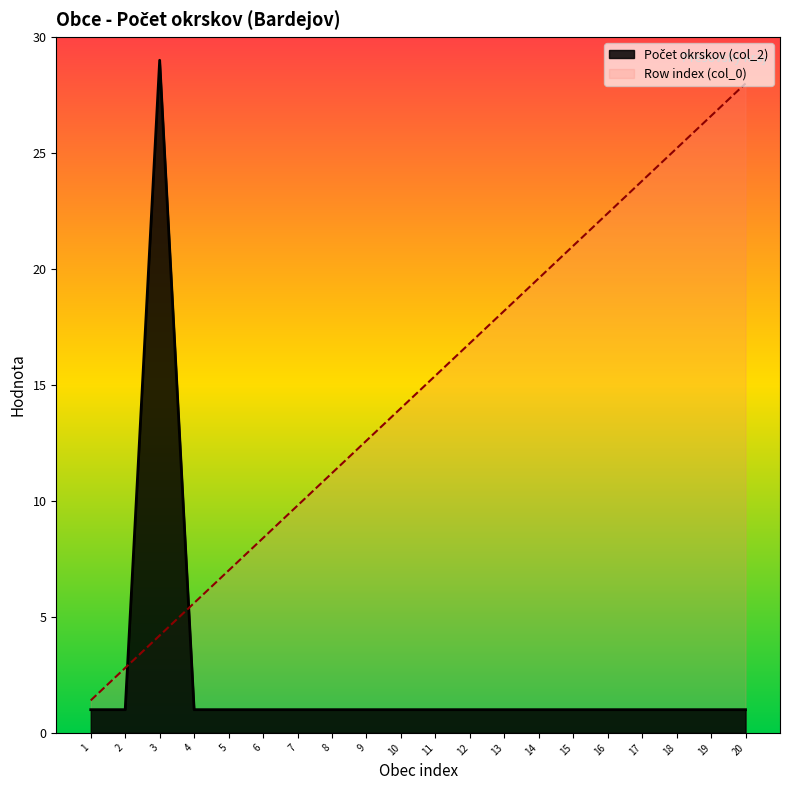

How many data points in Row index (col_0) are above 15?

10